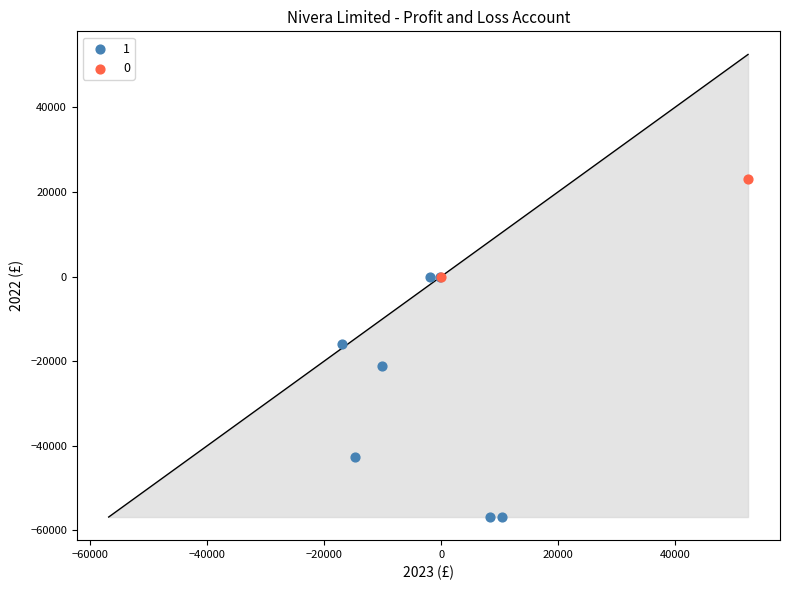

What are all the series names shown in the legend?

1, 0